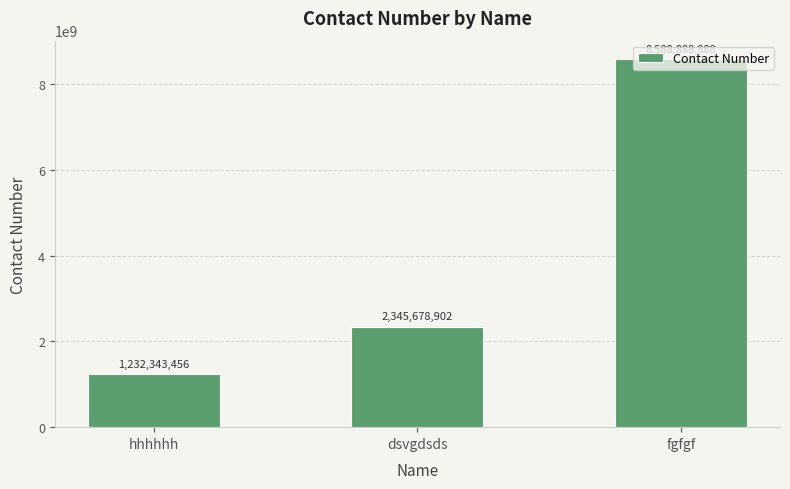

True or false: the data shows 8588888888 at fgfgf.

True